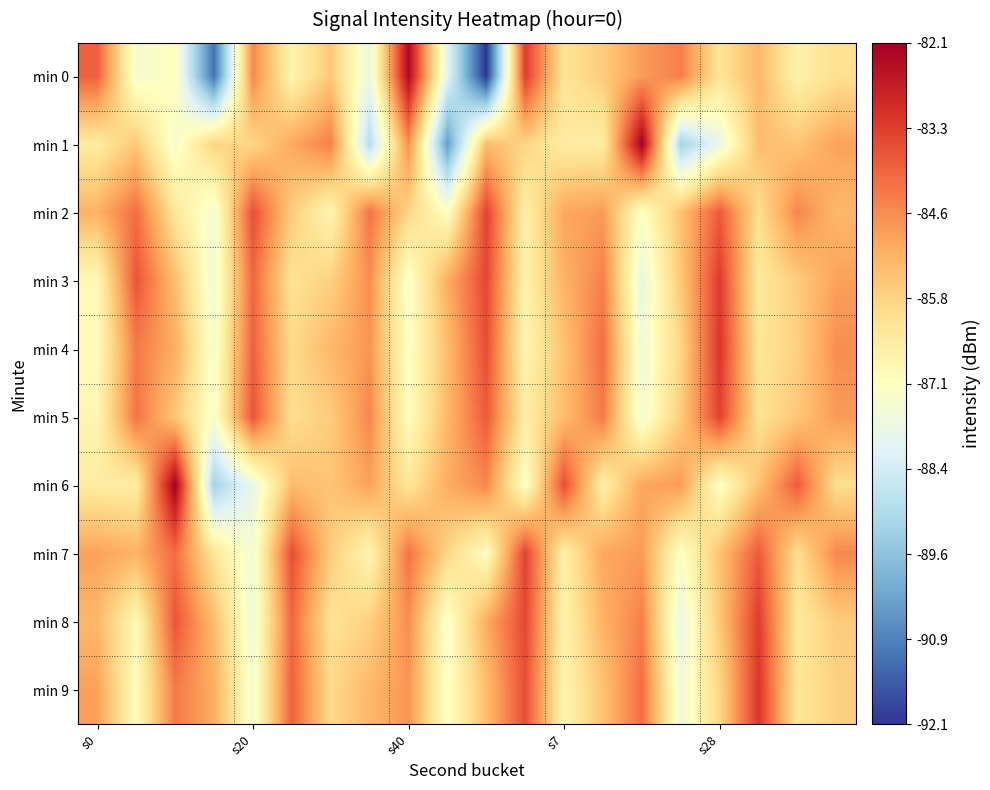

Count the number of data series in this chart.

10